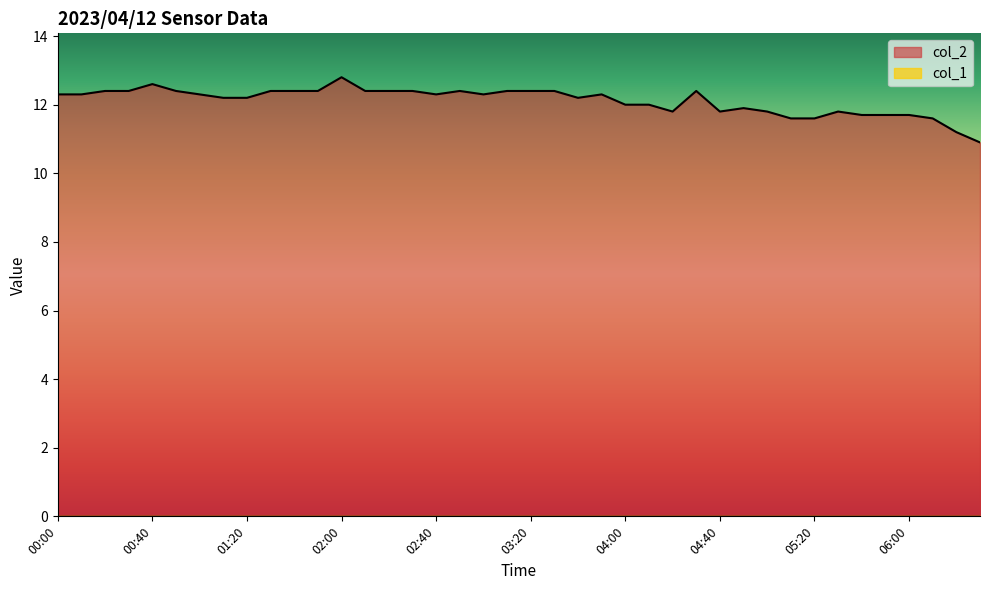

How many distinct data groups are displayed?

2